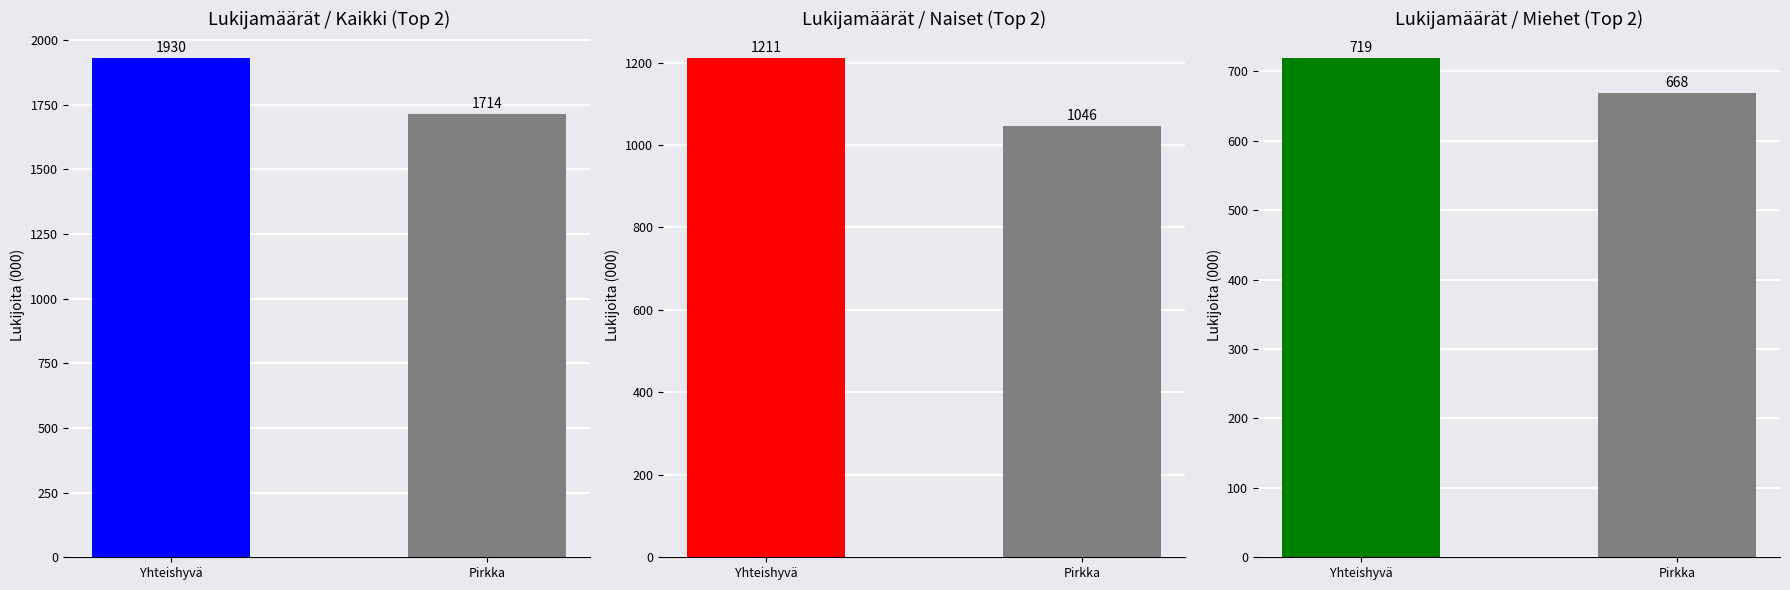

List the series in order of their peak value, highest first.

Kaikki, Naiset, Miehet